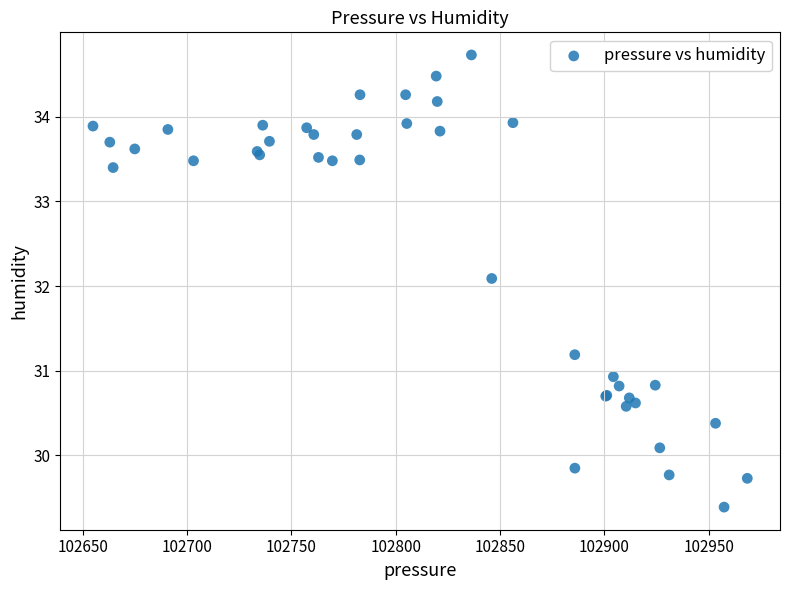

What Y value in the scatter plot is closest to 32?

32.1